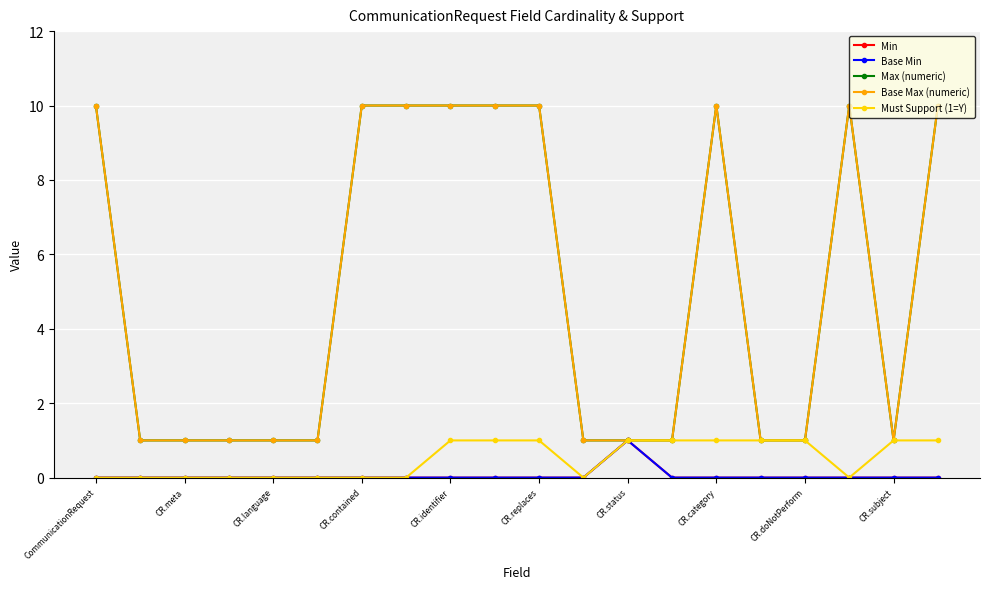

Reading left to right, list all the values displayed in this chart.

Min: 0	0	0	0	0	0	0	0	0	0	0	0	1	0	0	0	0	0	0	0
Base Min: 0	0	0	0	0	0	0	0	0	0	0	0	1	0	0	0	0	0	0	0
Max (numeric): 10	1	1	1	1	1	10	10	10	10	10	1	1	1	10	1	1	10	1	10
Base Max (numeric): 10	1	1	1	1	1	10	10	10	10	10	1	1	1	10	1	1	10	1	10
Must Support (1=Y): 0	0	0	0	0	0	0	0	1	1	1	0	1	1	1	1	1	0	1	1